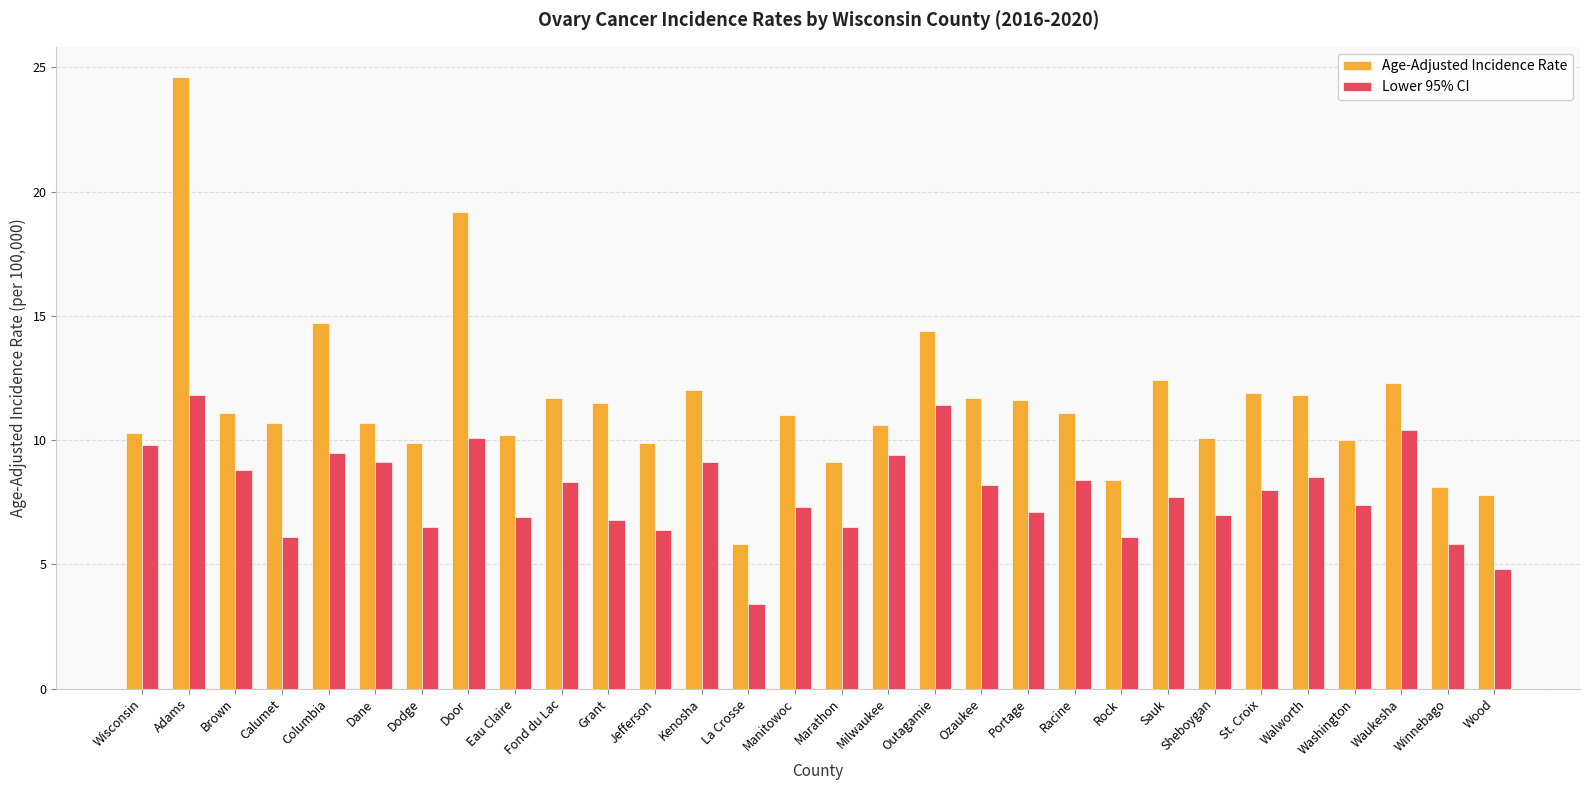

What is the difference between the maximum and minimum values in the Lower 95% CI series?

8.4